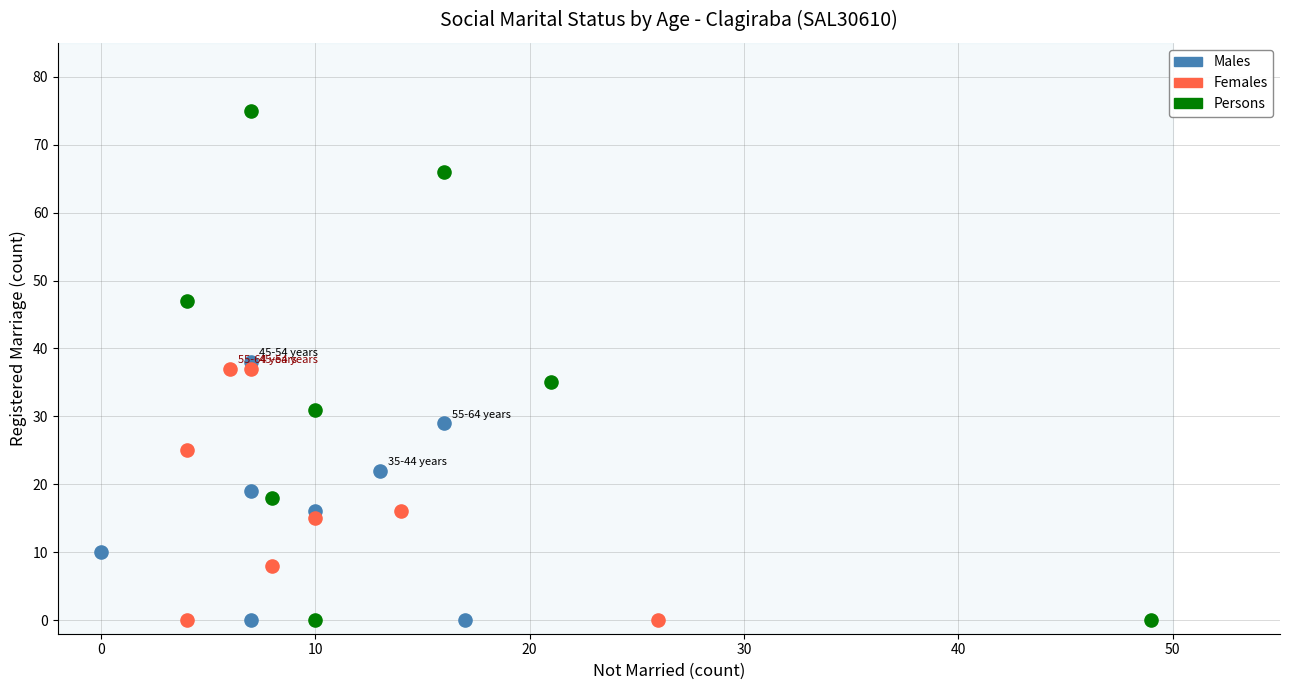

Which series has the largest Y range (max minus min)?

Persons